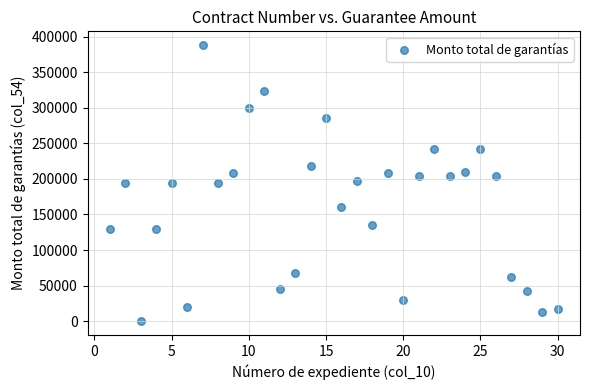

What is the range of X values (max minus min)?

29.0